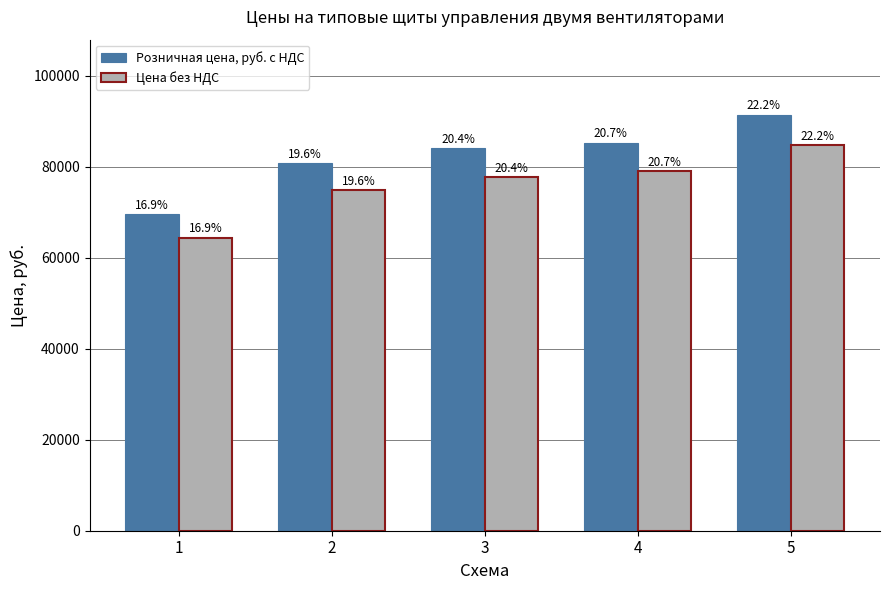

List the series in order of their peak value, lowest first.

Цена без НДС, Розничная цена, руб. с НДС